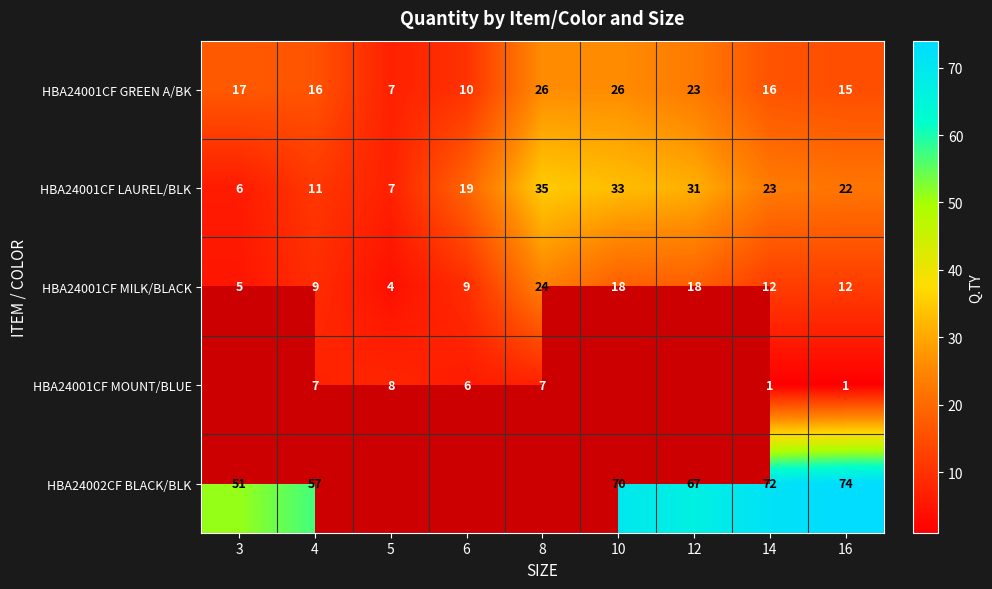

At which category is the sum across all series the highest?

14